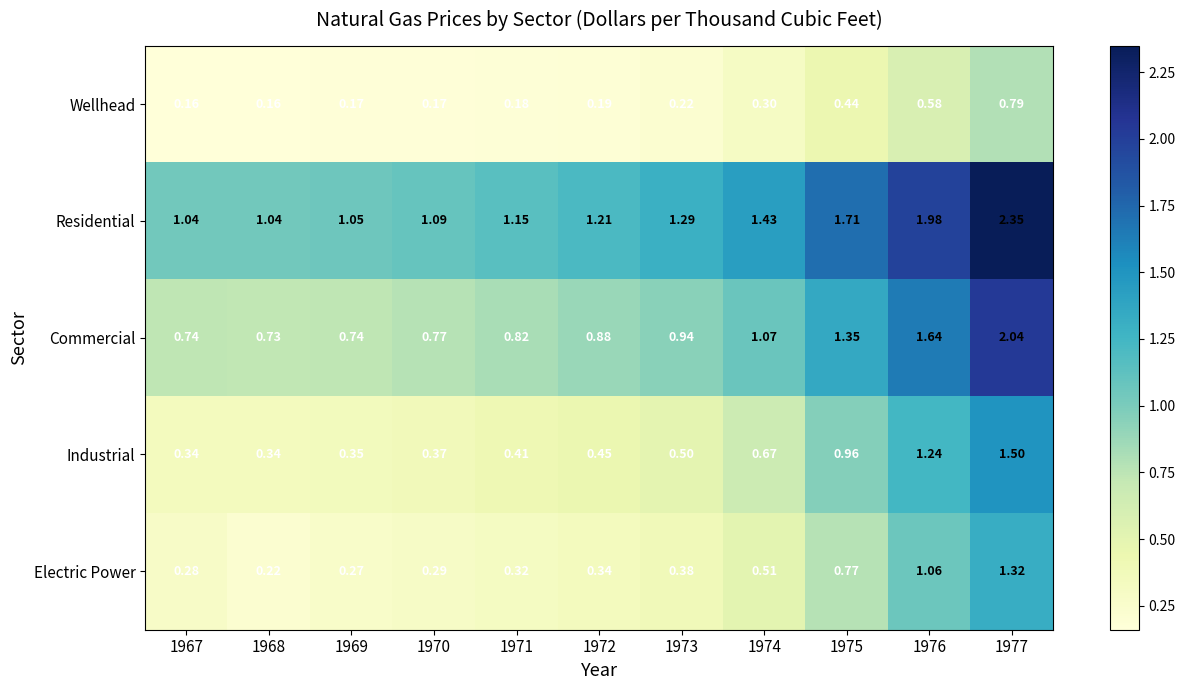

Which series changed the most between 1971 and 1973?

Residential